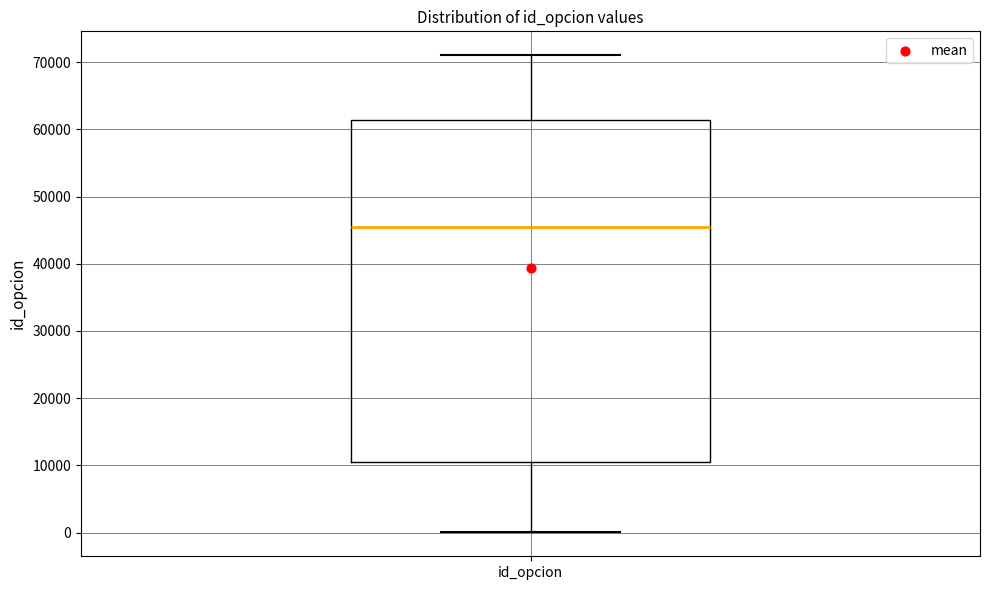

Where does the lower whisker of the box for id_opcion end on the y-axis? The values are not printed on the chart, so give them approximately, as read against the axis.

0